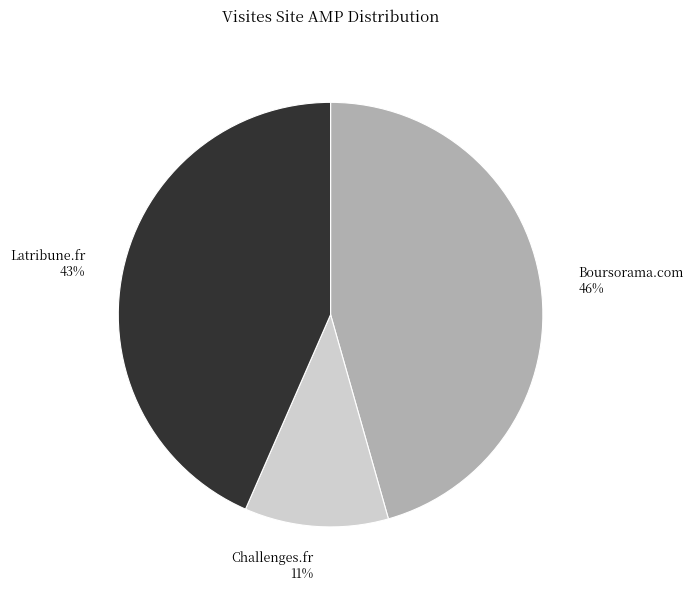

Count the number of slices in the pie.

3